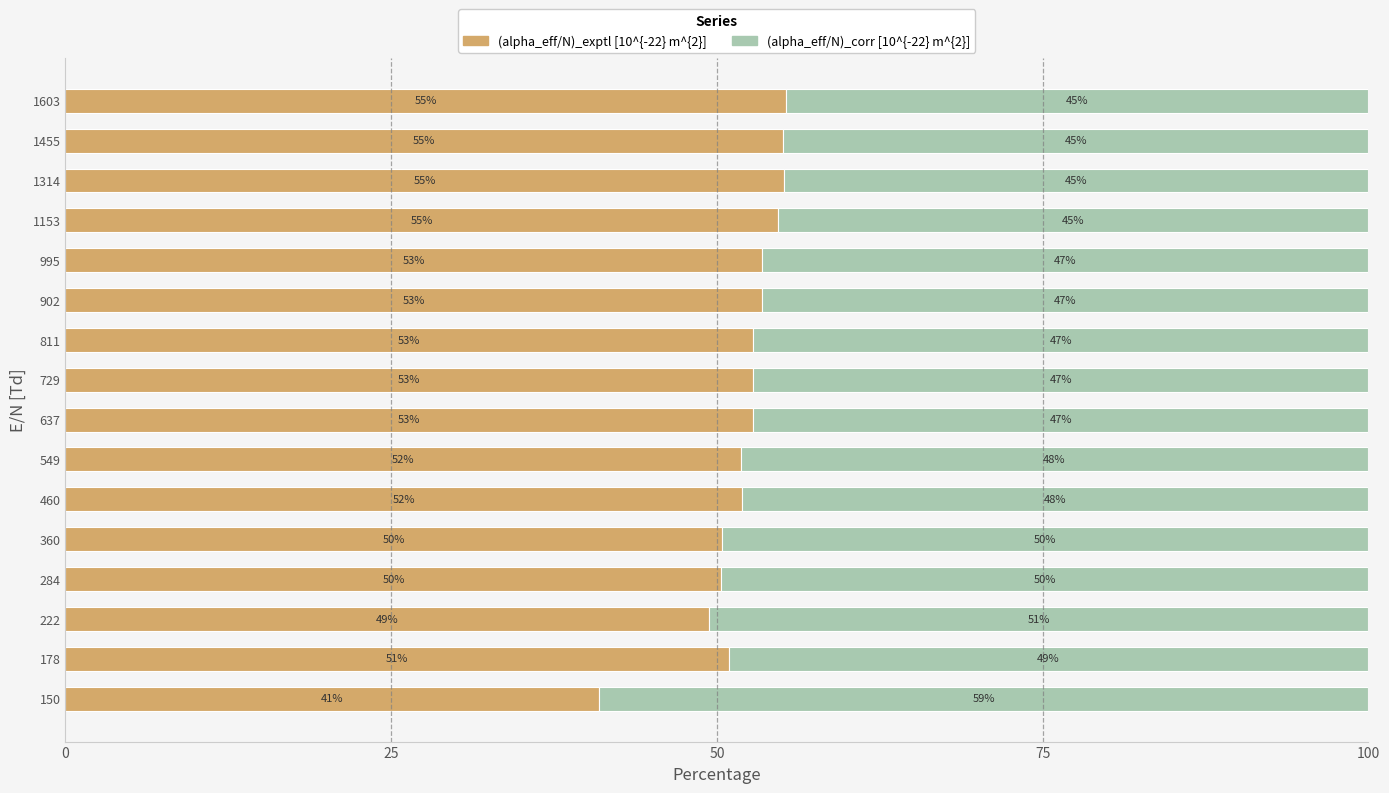

At which label does (alpha_eff/N)_exptl [10^{-22} m^{2}] reach its minimum?

150